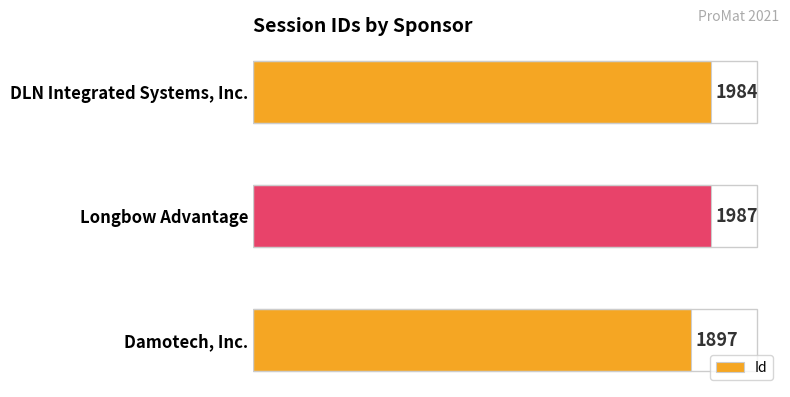

Rank the categories by value from lowest to highest.

Damotech, Inc., DLN Integrated Systems, Inc., Longbow Advantage